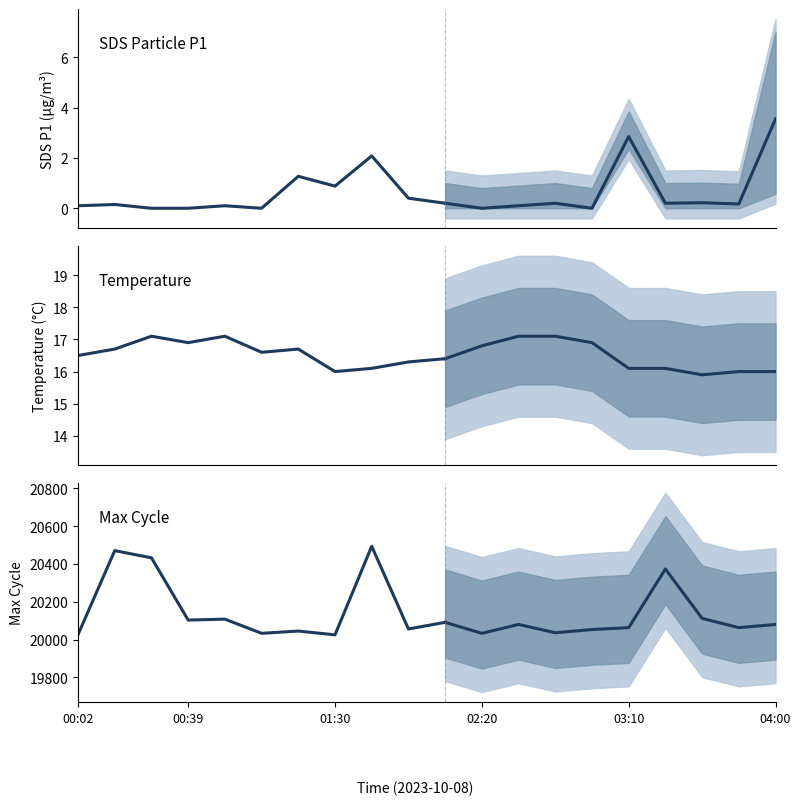

What is the total value across all series at 8?

20511.2